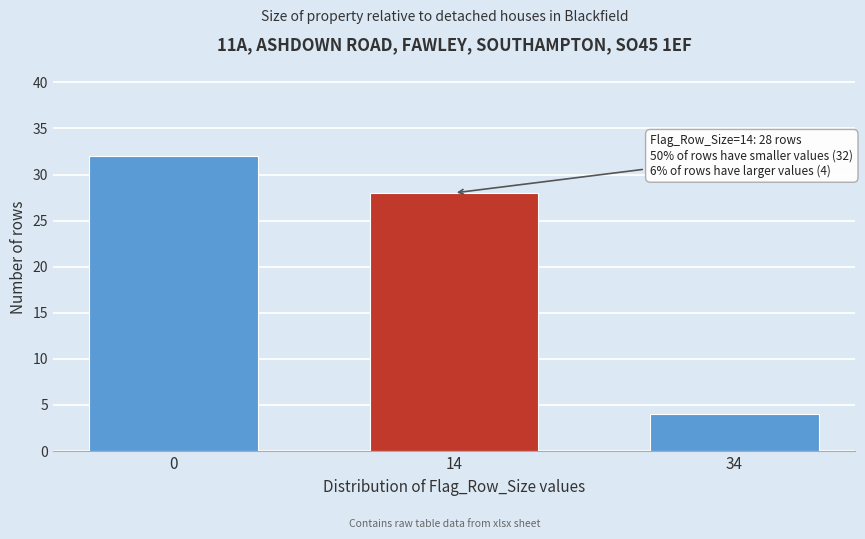

Reading left to right, what are all the values shown in this chart?

0=32	14=28	34=4